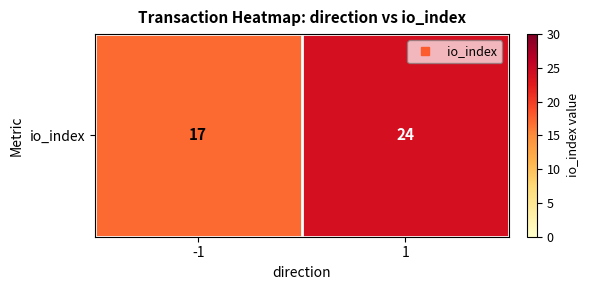

List the labels in order of value, largest first.

1, -1